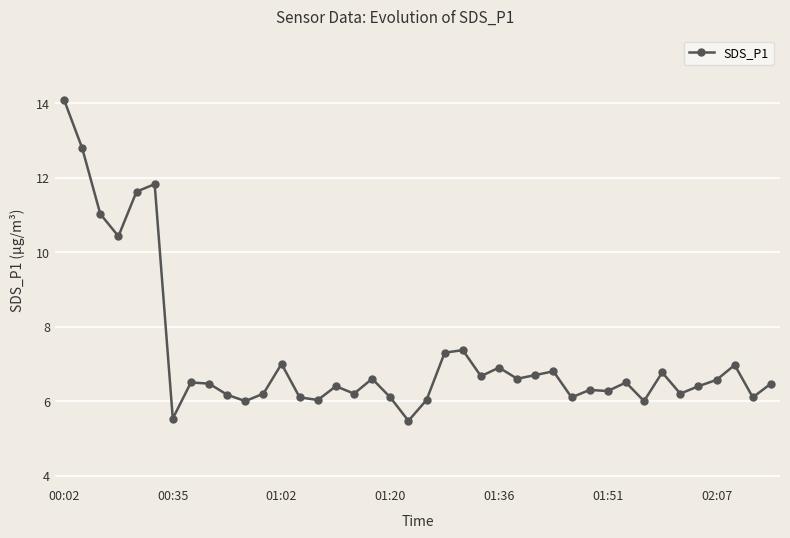

What is the greatest value displayed?

14.1